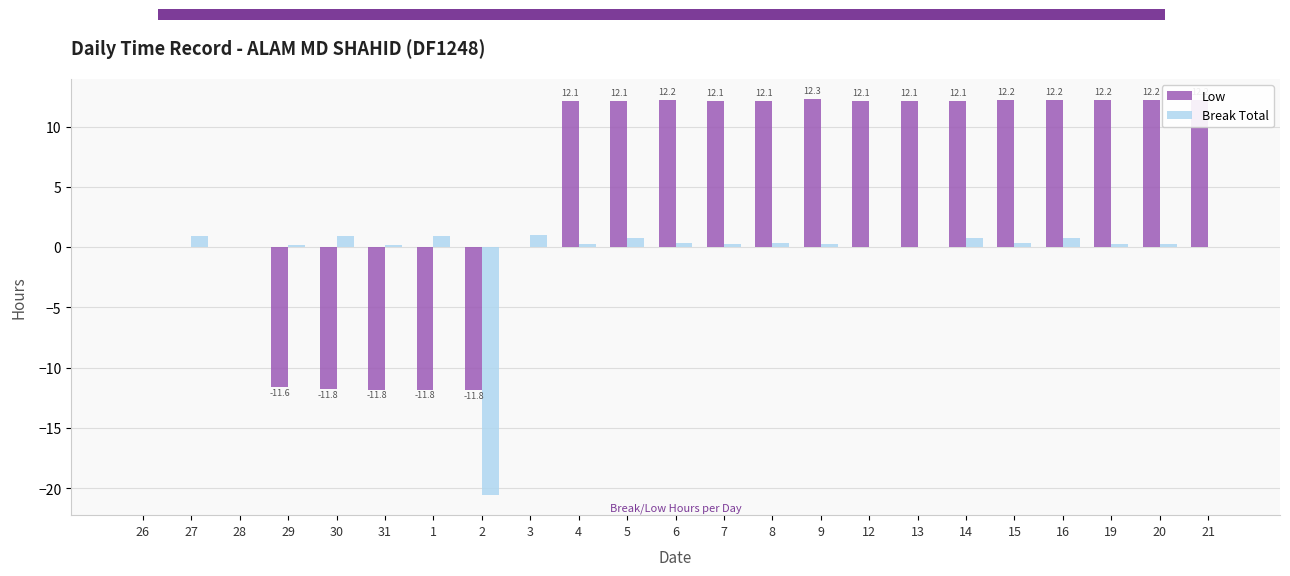

Read the Low value at 5.

12.1